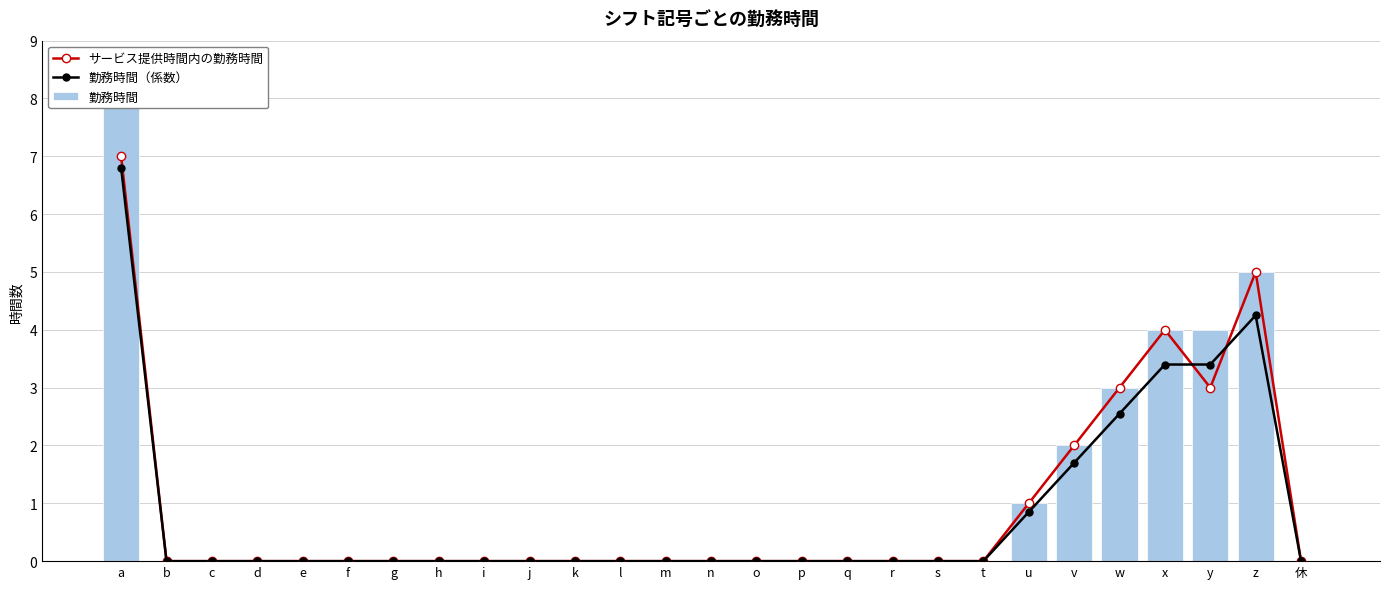

Reading left to right, extract all data points from this chart.

サービス提供時間内の勤務時間: 7.0	0.0	0.0	0.0	0.0	0.0	0.0	0.0	0.0	0.0	0.0	0.0	0.0	0.0	0.0	0.0	0.0	0.0	0.0	0.0	1.0	2.0	3.0	4.0	3.0	5.0	0.0
勤務時間（係数）: 6.8	0.0	0.0	0.0	0.0	0.0	0.0	0.0	0.0	0.0	0.0	0.0	0.0	0.0	0.0	0.0	0.0	0.0	0.0	0.0	0.8	1.7	2.5	3.4	3.4	4.2	0.0
勤務時間: 8.0	0.0	0.0	0.0	0.0	0.0	0.0	0.0	0.0	0.0	0.0	0.0	0.0	0.0	0.0	0.0	0.0	0.0	0.0	0.0	1.0	2.0	3.0	4.0	4.0	5.0	0.0